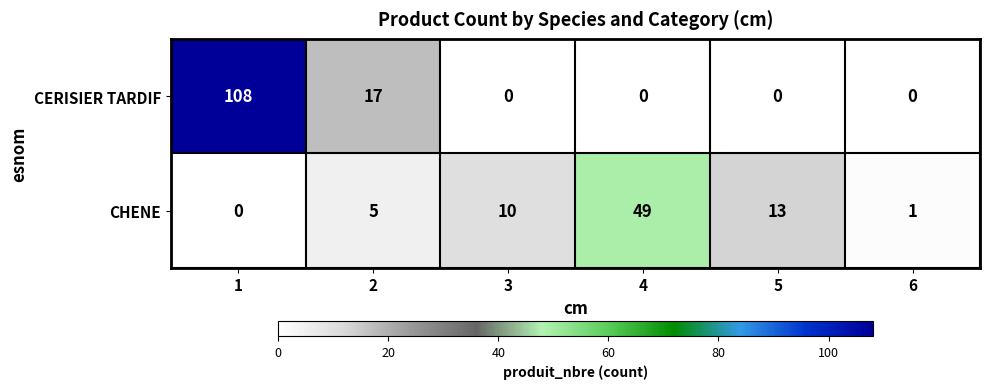

What is the difference between the maximum and minimum values in the CHENE series?

49